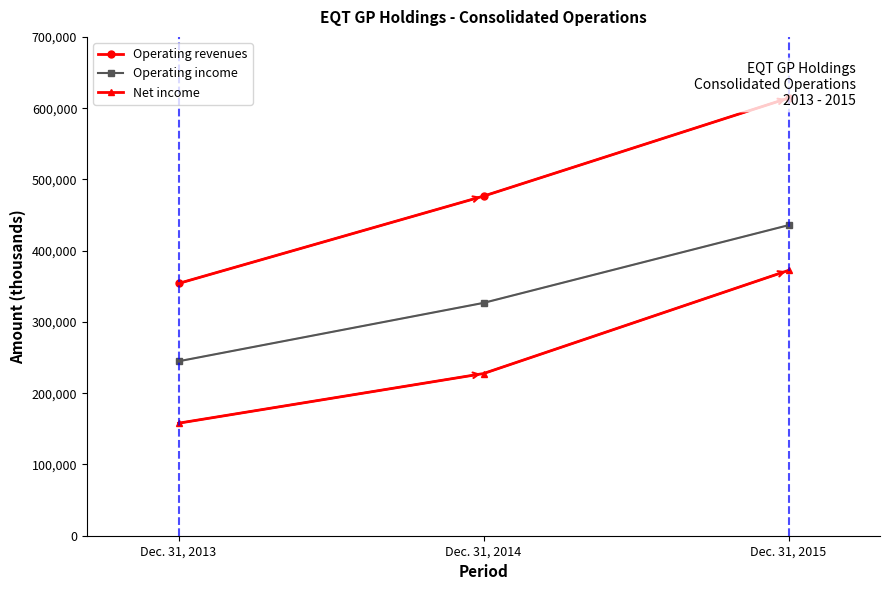

At how many categories does at least one series exceed 290672?

3